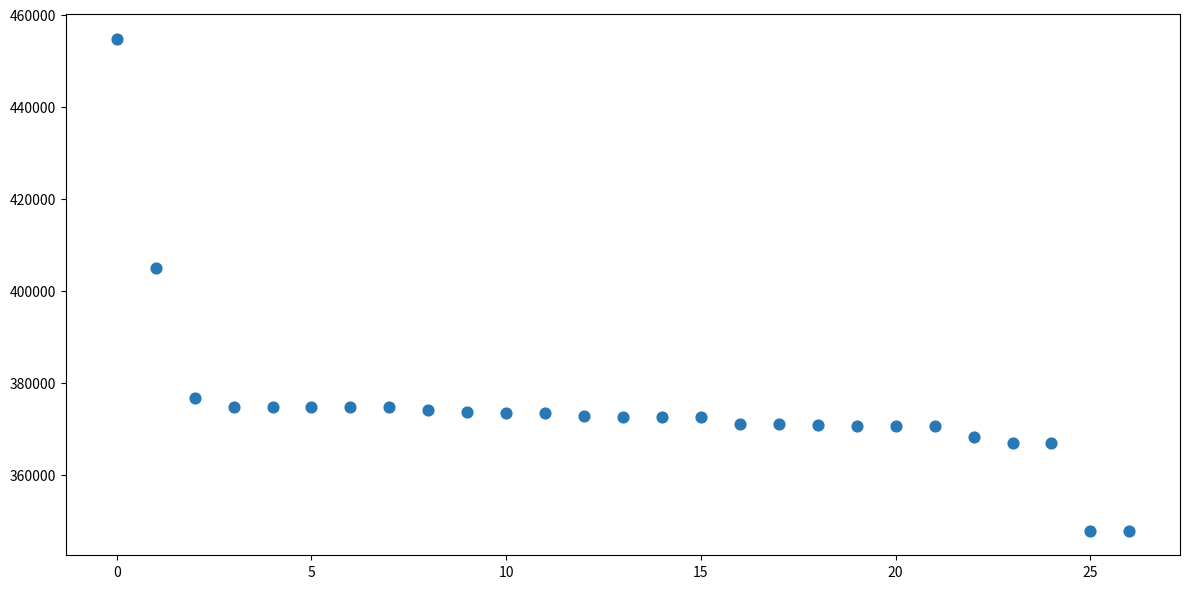

What Y value in the scatter plot is closest to 401313?

404953